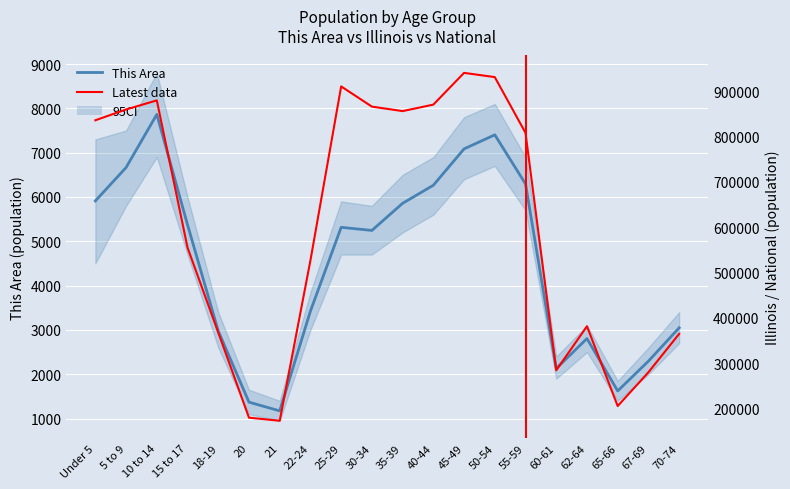

List the series in order of their peak value, highest first.

Illinois, This Area